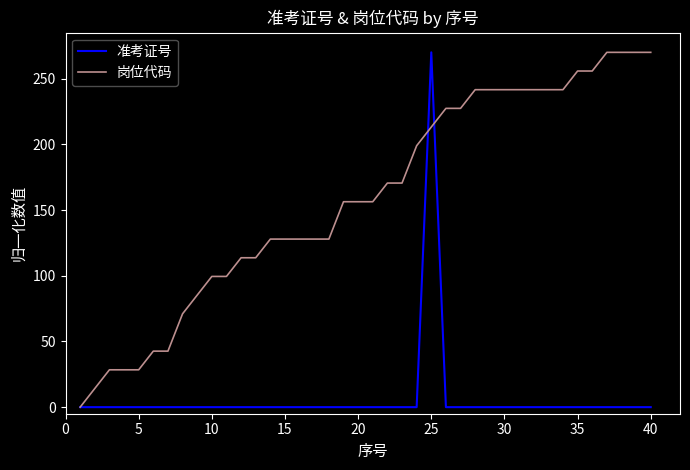

What is the greatest value displayed?

270.0